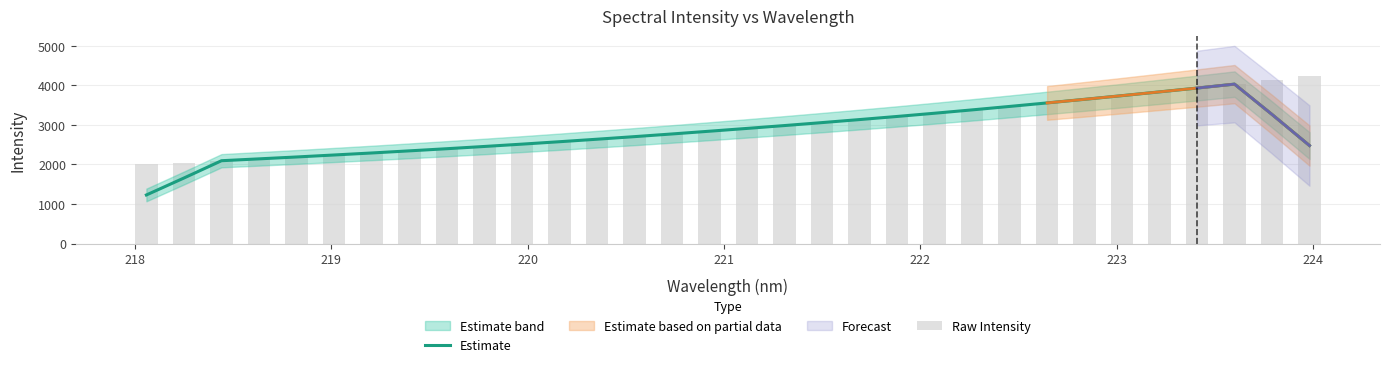

Which series has the largest total across all categories?

Raw Intensity